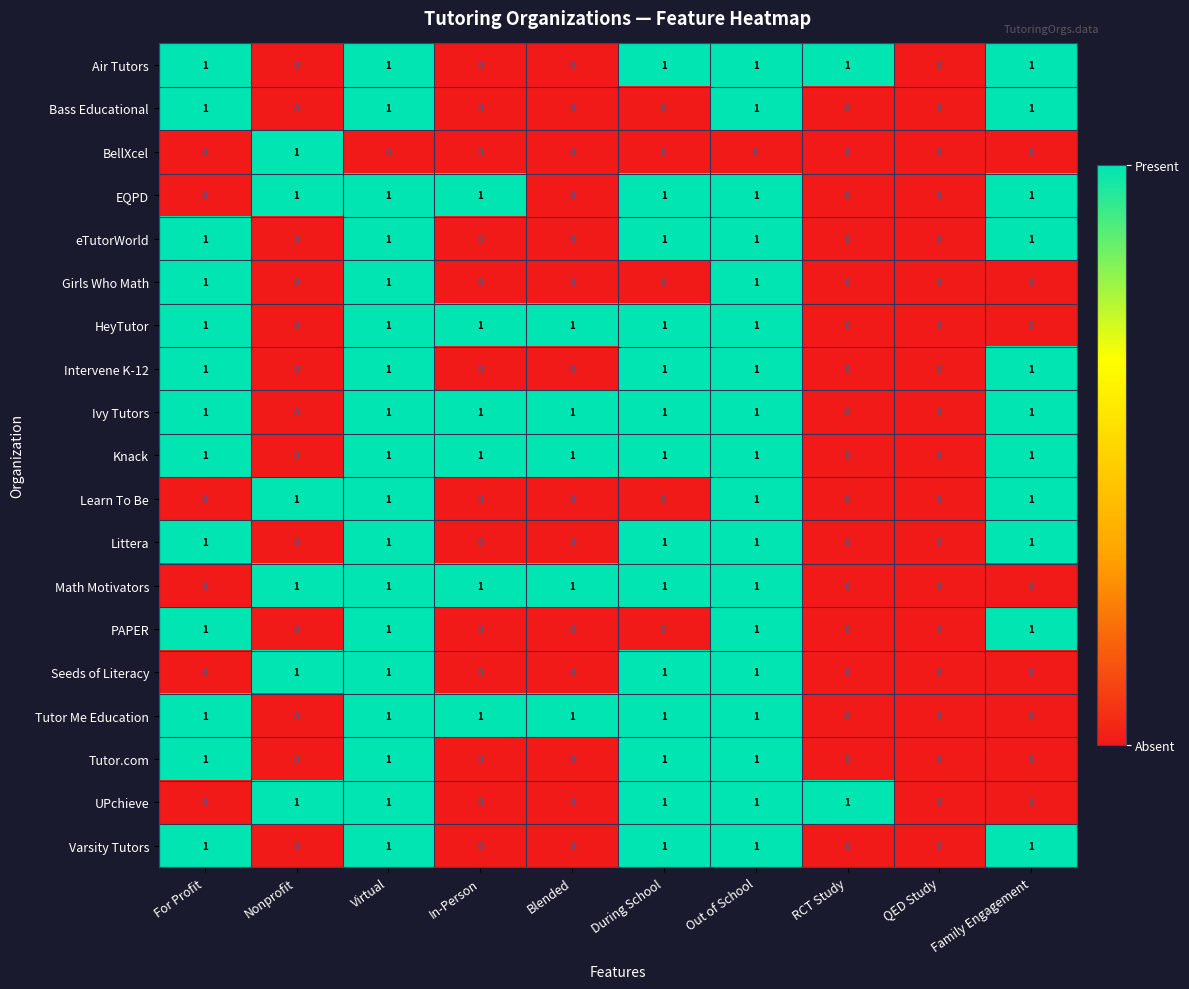

The value of EQPD at RCT Study is -1. True or false?

False